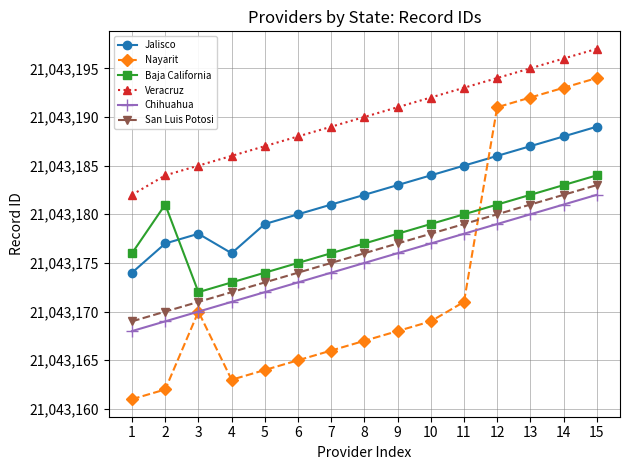

At which label is Nayarit closest to 21043177?

11